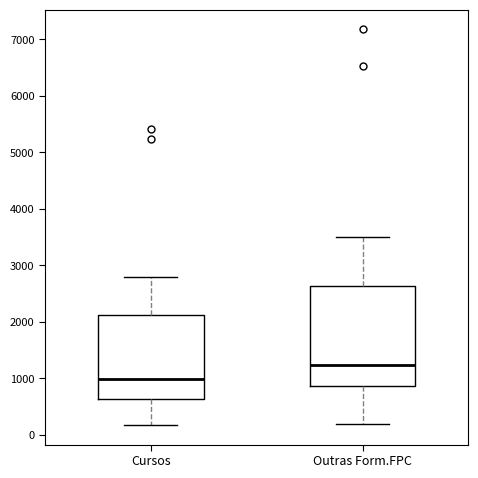

Reading left to right, transcribe this box plot: for each box, give where its median line is, the range the box spans, and where its two whiskers end, as read against the y-axis. The values are not printed on the chart, so give them approximately, as read against the axis.

Cursos: median 1000, box 600 to 2100, whiskers 200 to 2800
Outras Form.FPC: median 1200, box 900 to 2600, whiskers 200 to 3500